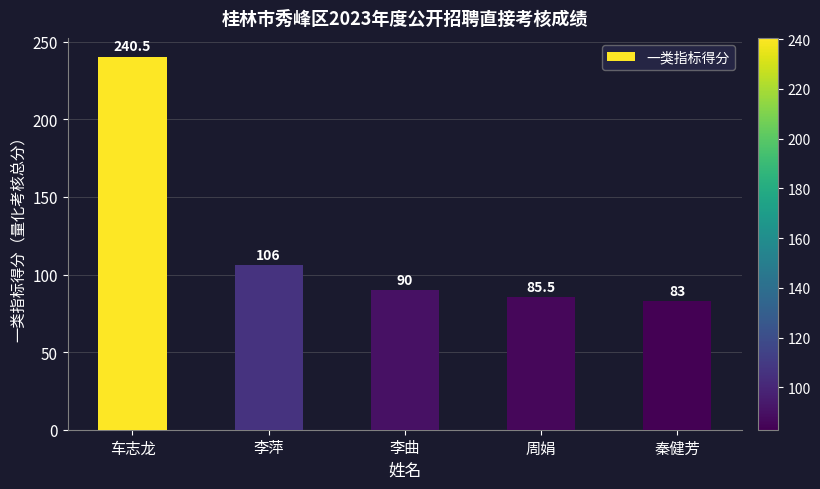

What is the value of the 2nd bar from the left?

106.0